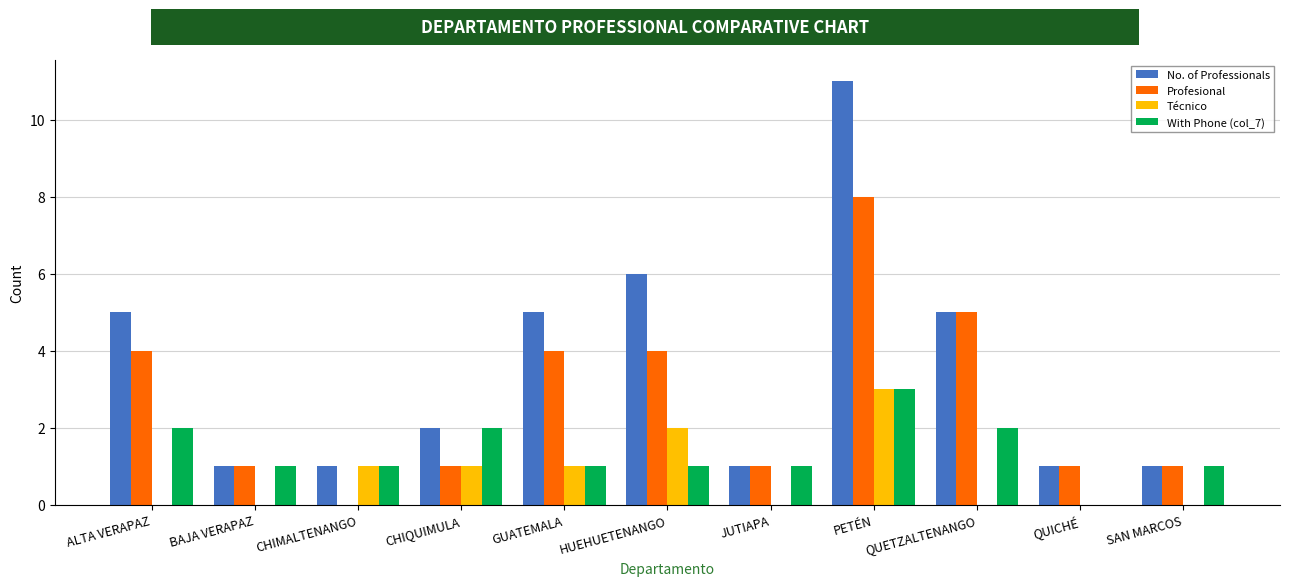

At which category is the sum across all series the highest?

PETÉN